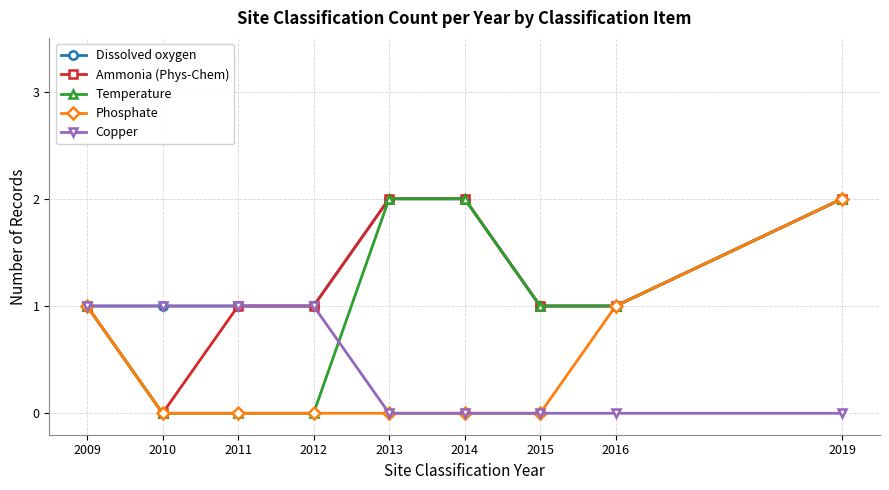

Does the chart have visible grid lines?

Yes